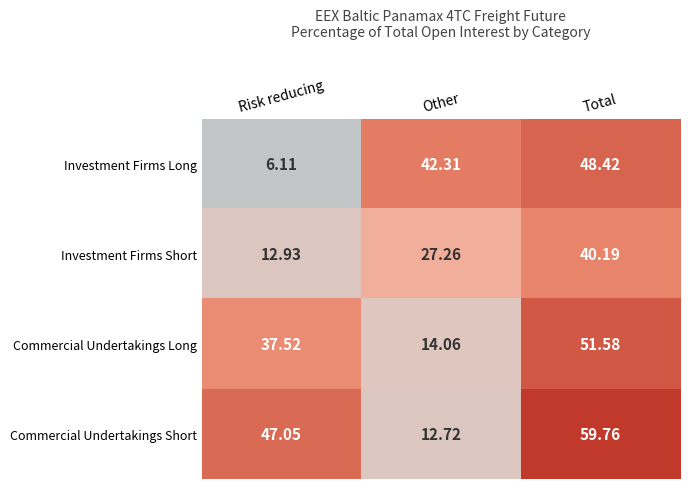

Where is Investment Firms Short nearest to the value 26?

Other